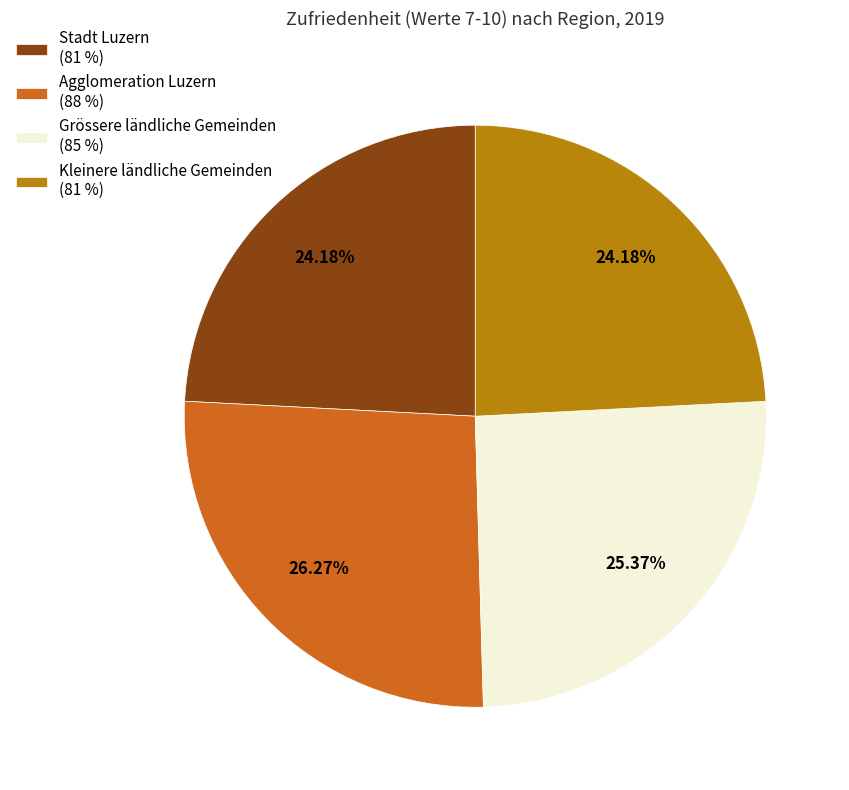

Between Grössere ländliche Gemeinden (85 %) and Agglomeration Luzern (88 %), which is larger?

Agglomeration Luzern (88 %)